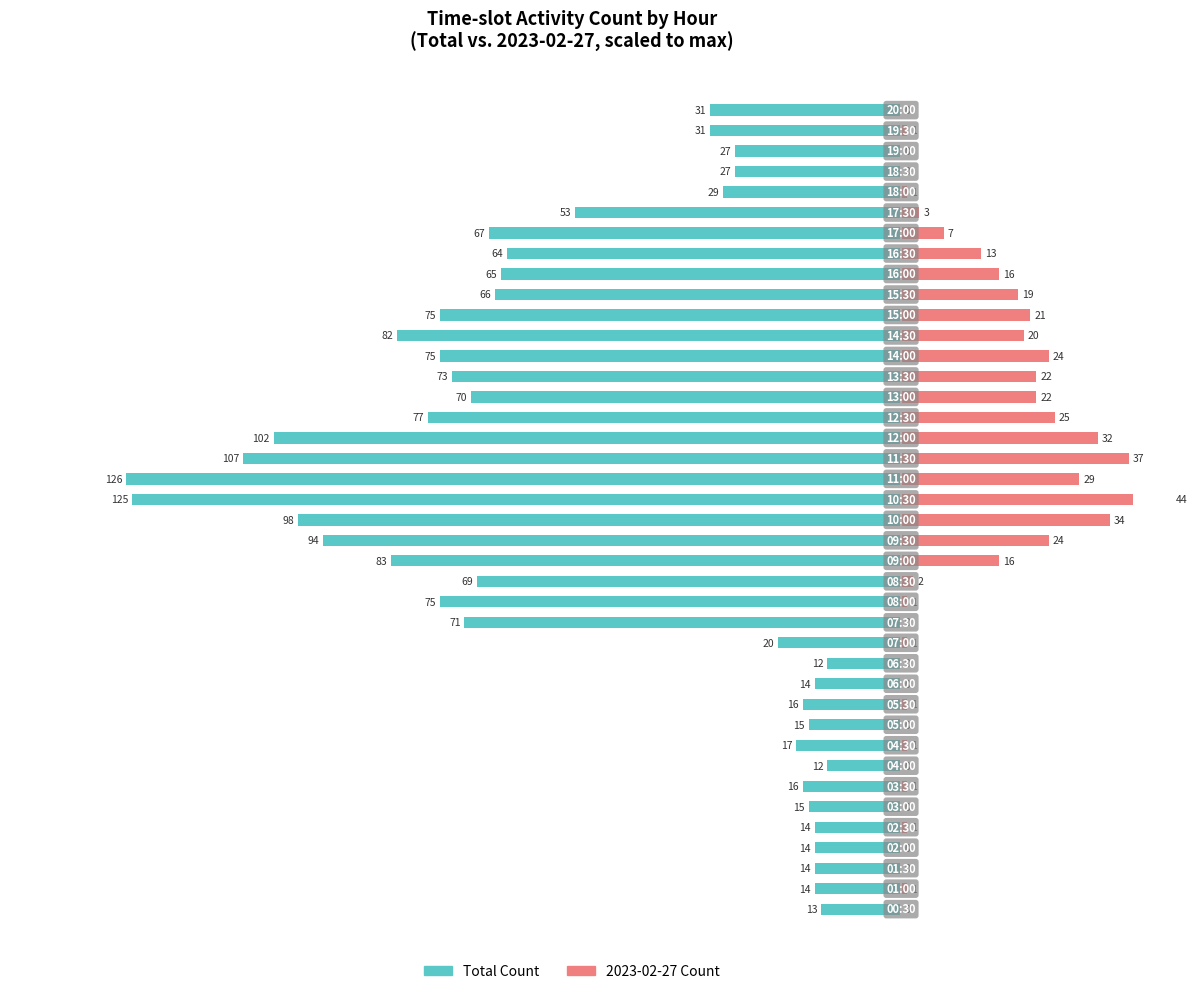

True or false: Total Count (scaled) has a value of -50.8 at 32.

True